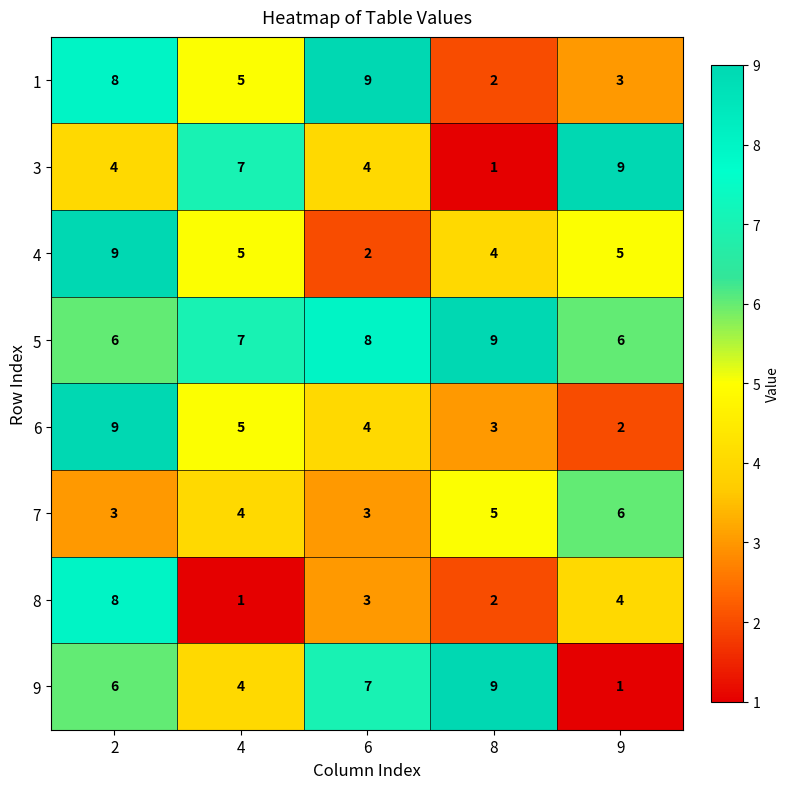

Where is 7 nearest to the value 4?

4